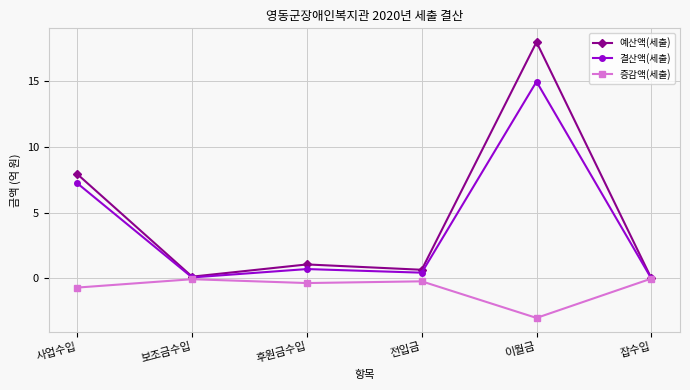

Which label corresponds to the smallest value in the chart?

이월금